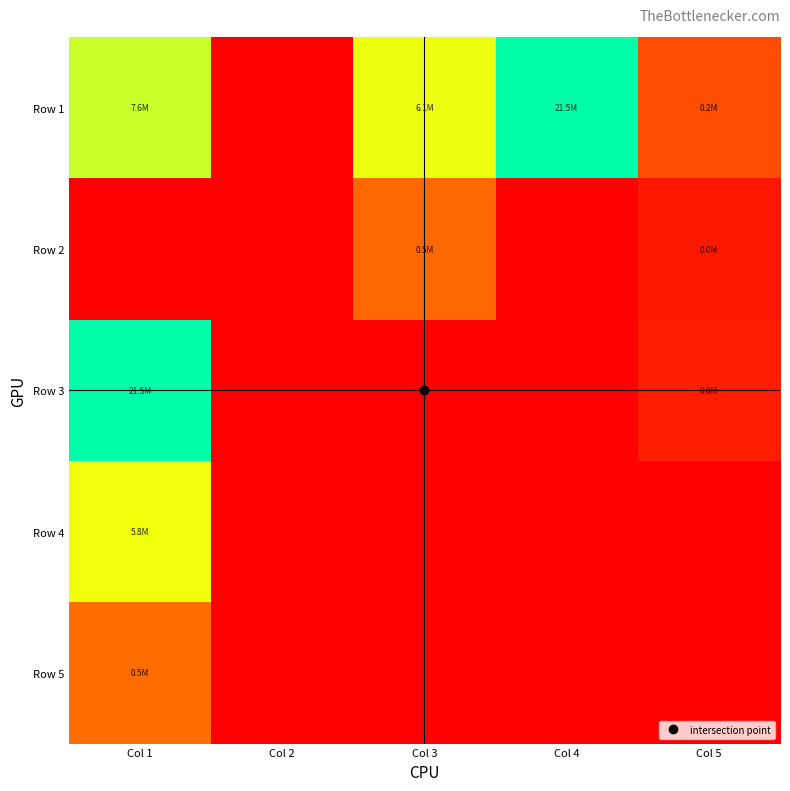

Reading left to right, transcribe all the data shown in this chart.

Row 1: Col 1=7602708.9	Col 2=0.0	Col 3=6078090.5	Col 4=21488629.3	Col 5=230643.0
Row 2: Col 1=0.0	Col 2=0.0	Col 3=485383.6	Col 4=0.0	Col 5=13237.0
Row 3: Col 1=21488629.3	Col 2=0.0	Col 3=0.0	Col 4=0.0	Col 5=22823.0
Row 4: Col 1=5813204.2	Col 2=0.0	Col 3=0.0	Col 4=0.0	Col 5=0.0
Row 5: Col 1=541956.2	Col 2=0.0	Col 3=0.0	Col 4=0.0	Col 5=0.0